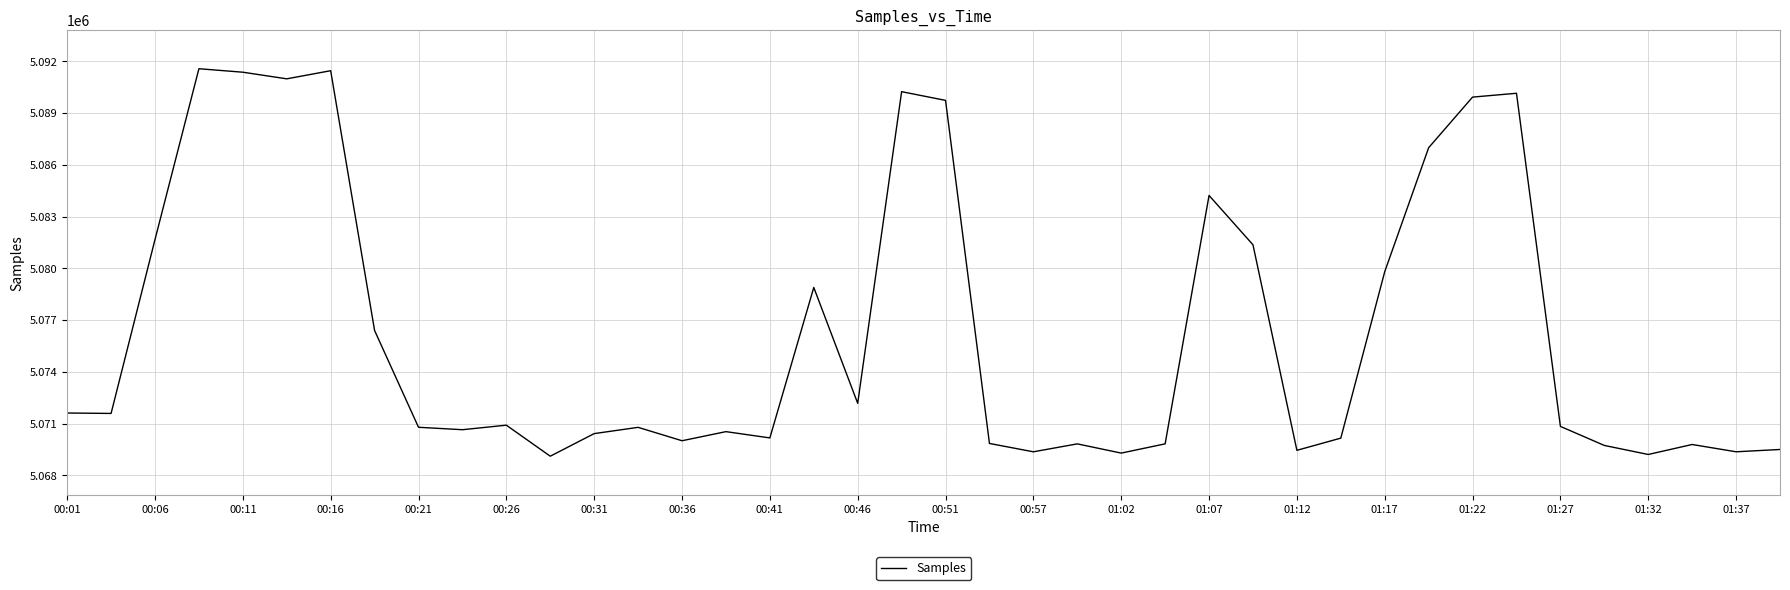

What is the difference between the maximum and minimum values?

22460